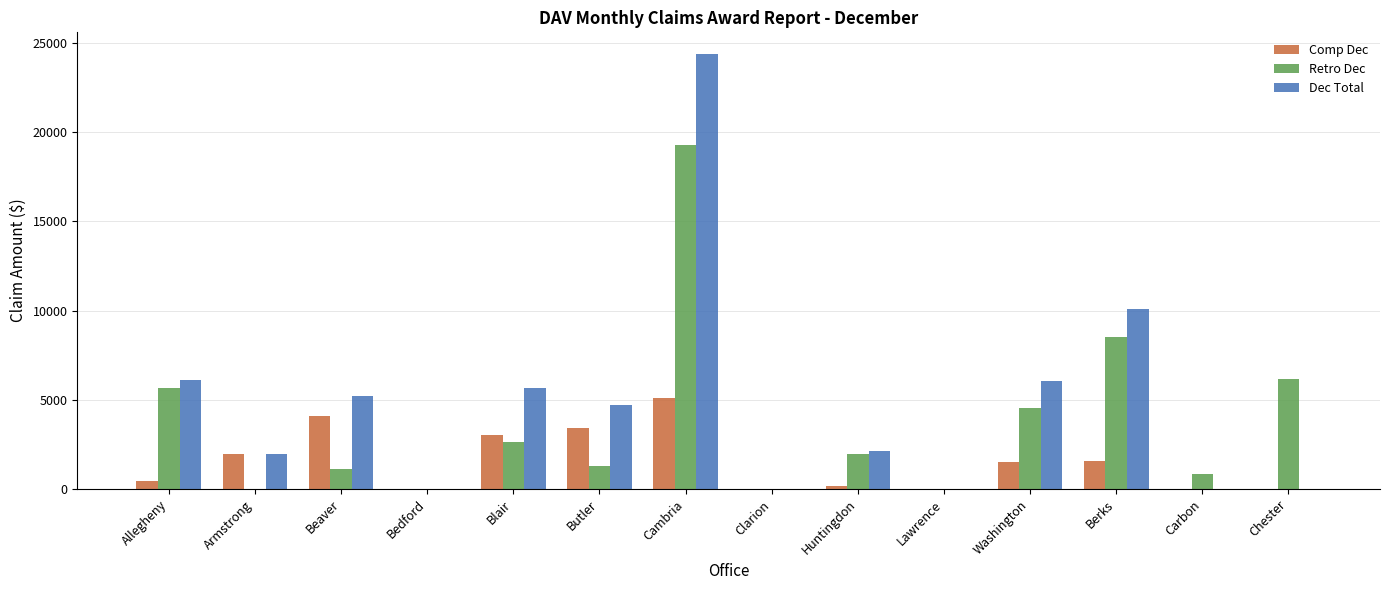

Count the number of categories in the chart.

14